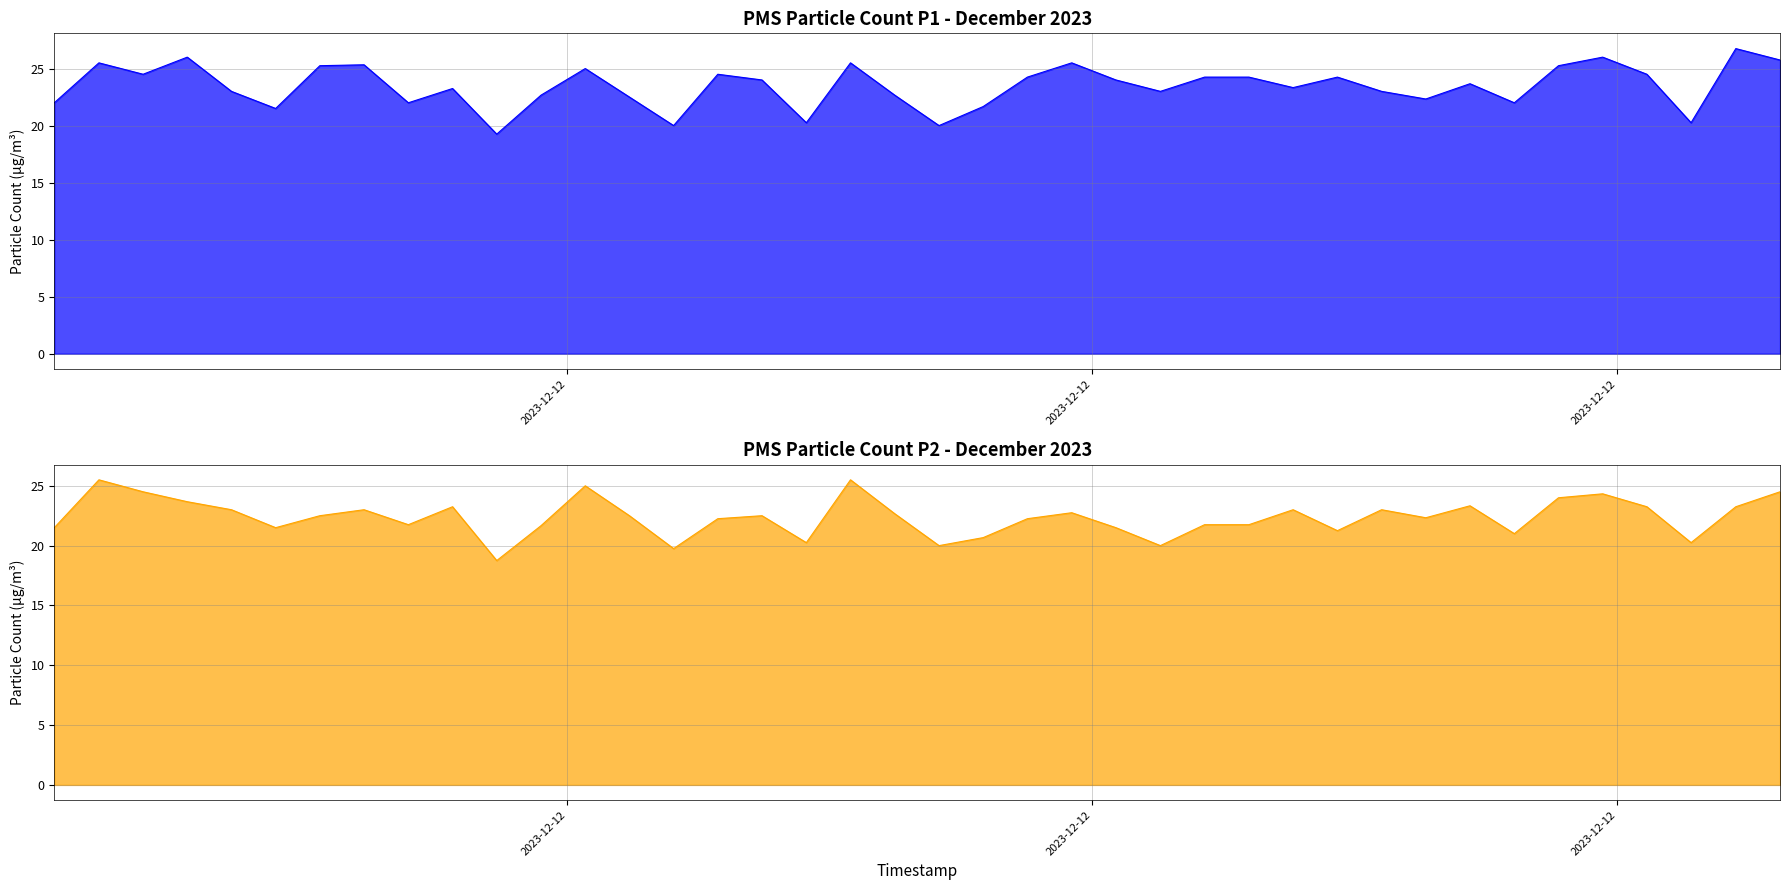

Which has a higher value, 2023-12-12 or 23?

2023-12-12